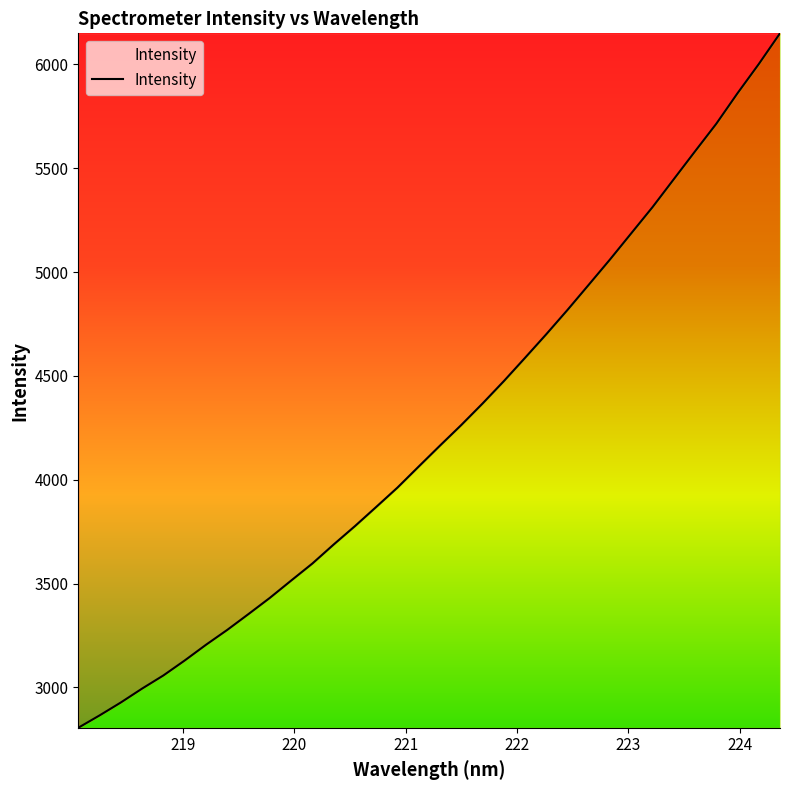

What is the difference between the maximum and minimum values?

3344.1